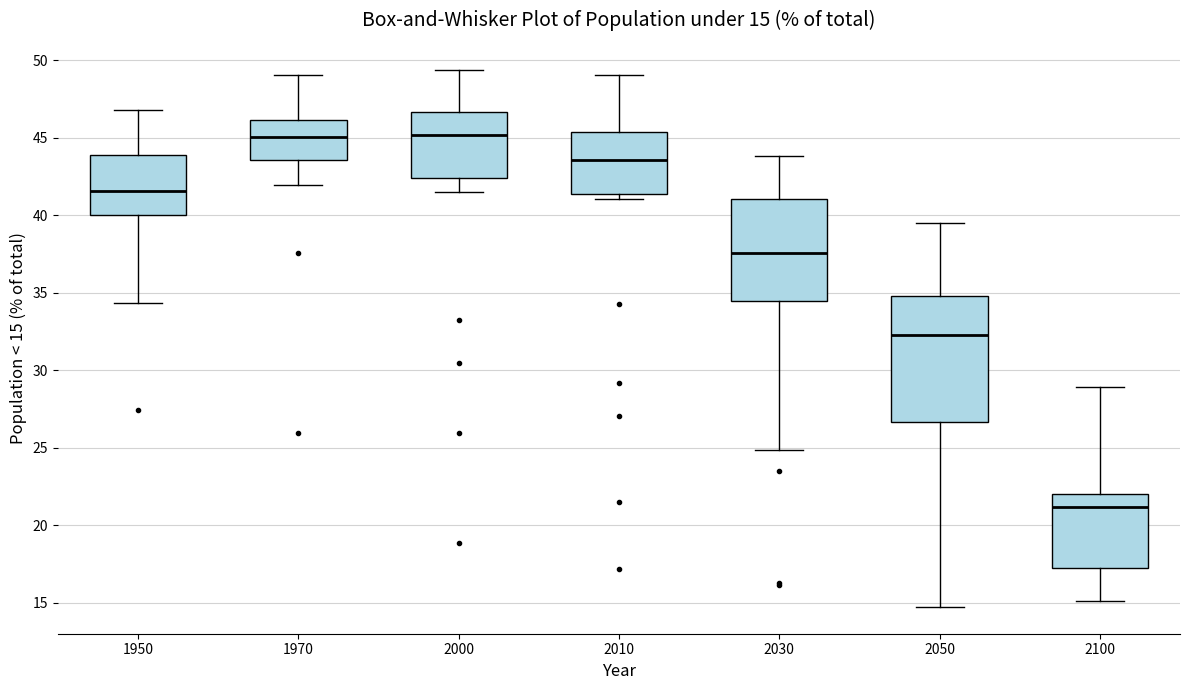

Which box is the tallest, from its lower edge to its upper edge?

2050